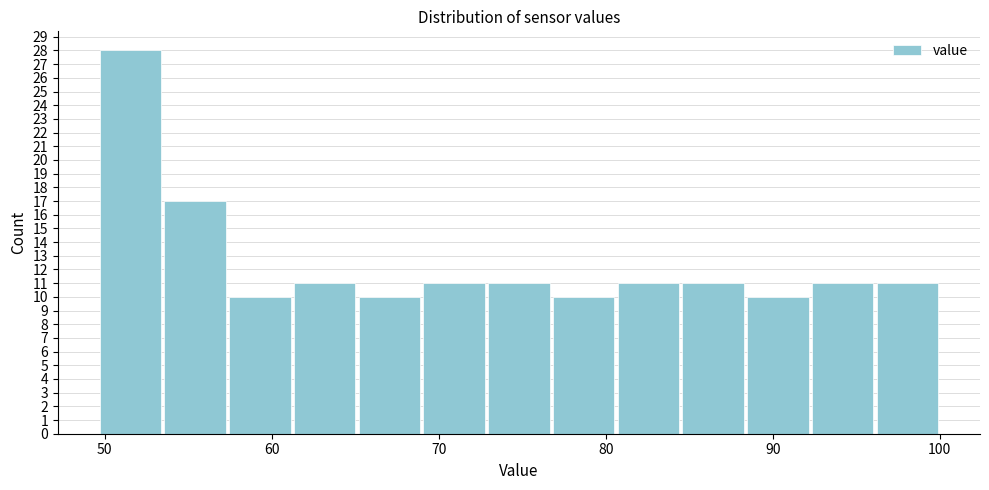

Around what value on the x-axis is the tallest bar? Give the approximate position of its centre, as read against the axis.

52